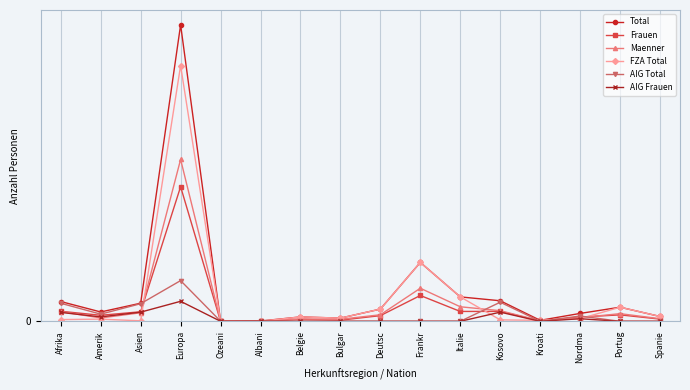

Does the chart have visible grid lines?

Yes